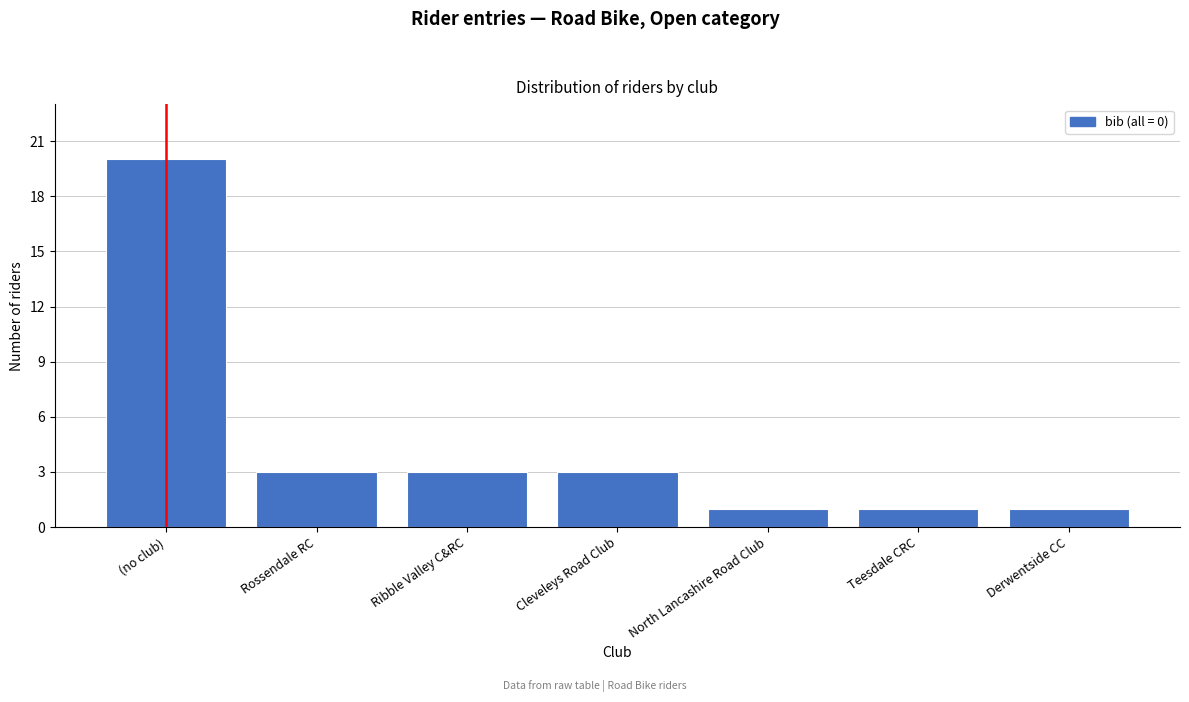

Reading left to right, what are all the values shown in this chart?

(no club)=20	Rossendale RC=3	Ribble Valley C&RC=3	Cleveleys Road Club=3	North Lancashire Road Club=1	Teesdale CRC=1	Derwentside CC=1